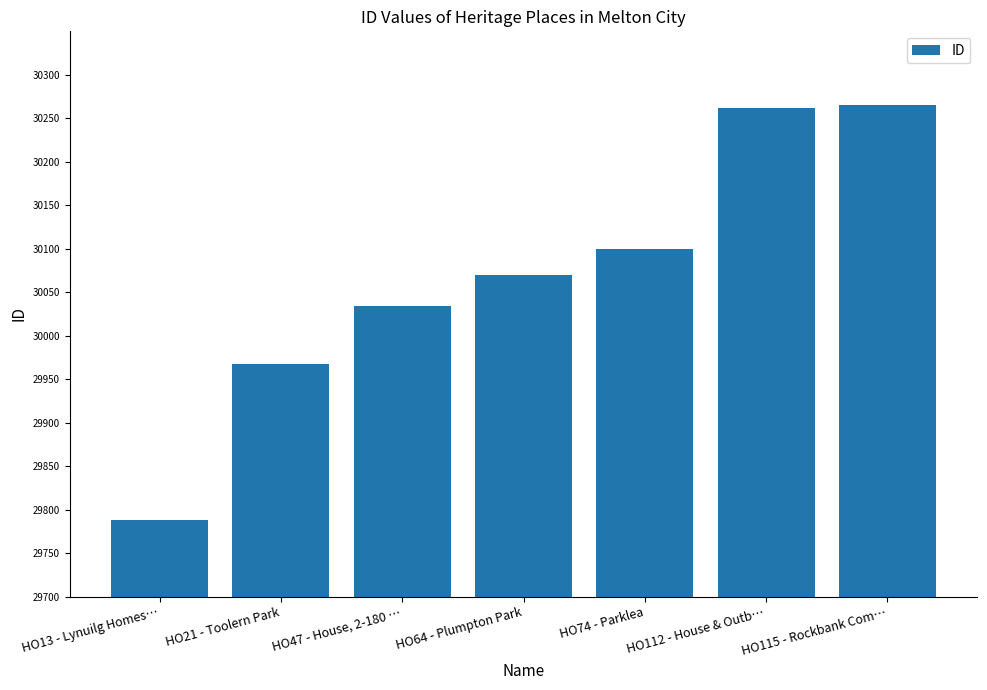

The value at HO21 - Toolern Park is 8227. True or false?

False